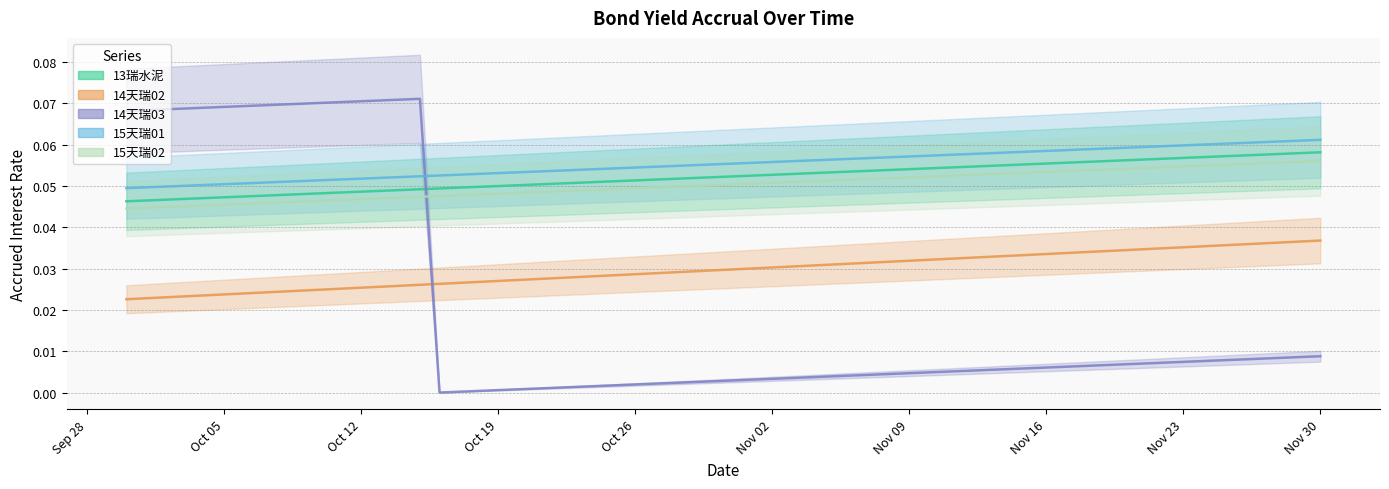

True or false: 14天瑞02 has more than 2 interior local peaks.

False